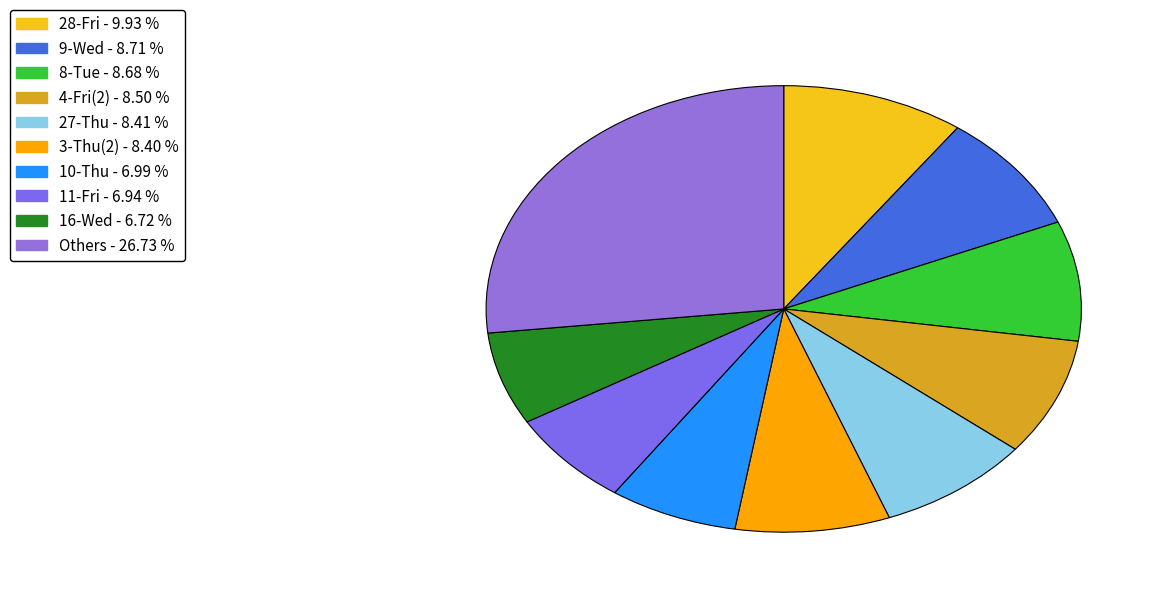

Count the number of slices in the pie.

10